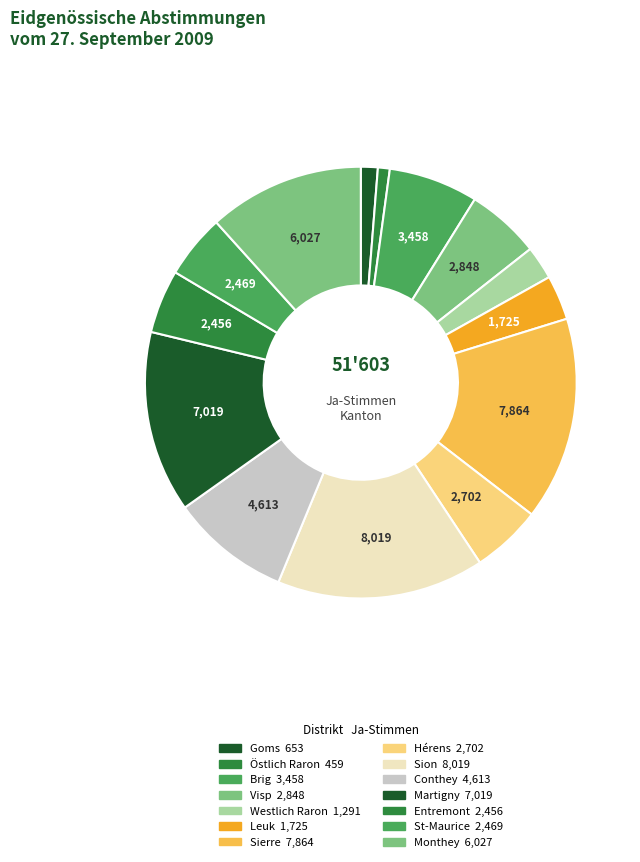

How many segments does this pie chart have?

14